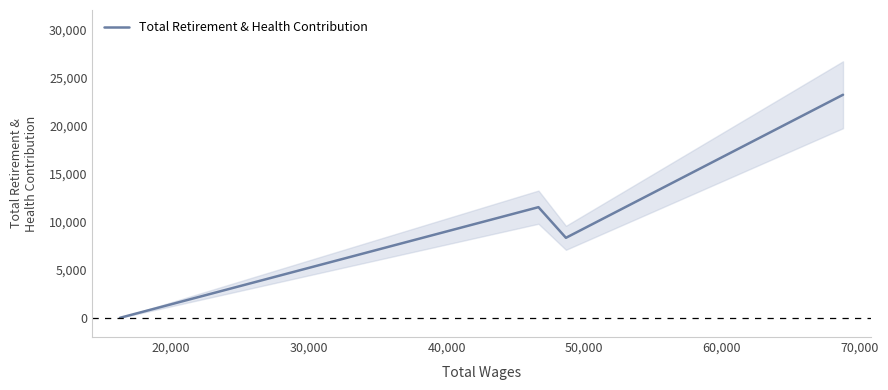

In Total Retirement & Health Contribution, how many points are higher than both neighbors (excluding endpoints)?

1